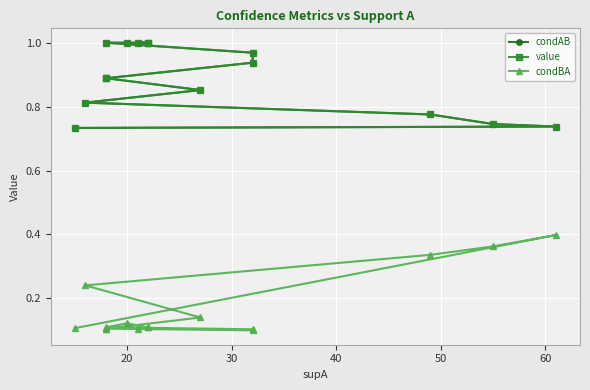

Which series has the widest spread of values?

condBA